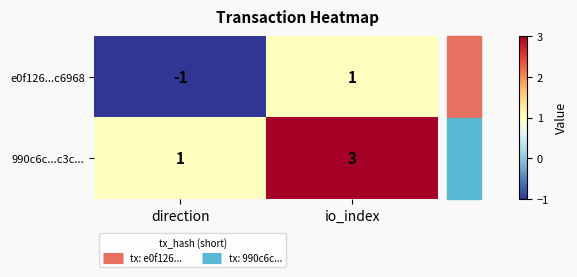

True or false: e0f126...c6968 has a value of 0 at direction.

False